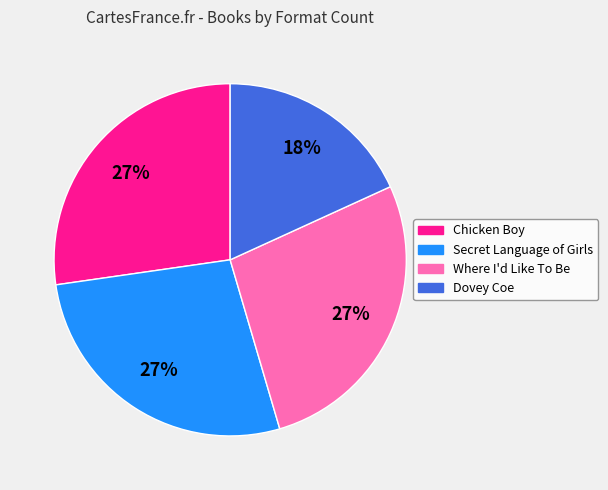

Is the sum of Where I'd Like To Be and Secret Language of Girls greater than half?

Yes